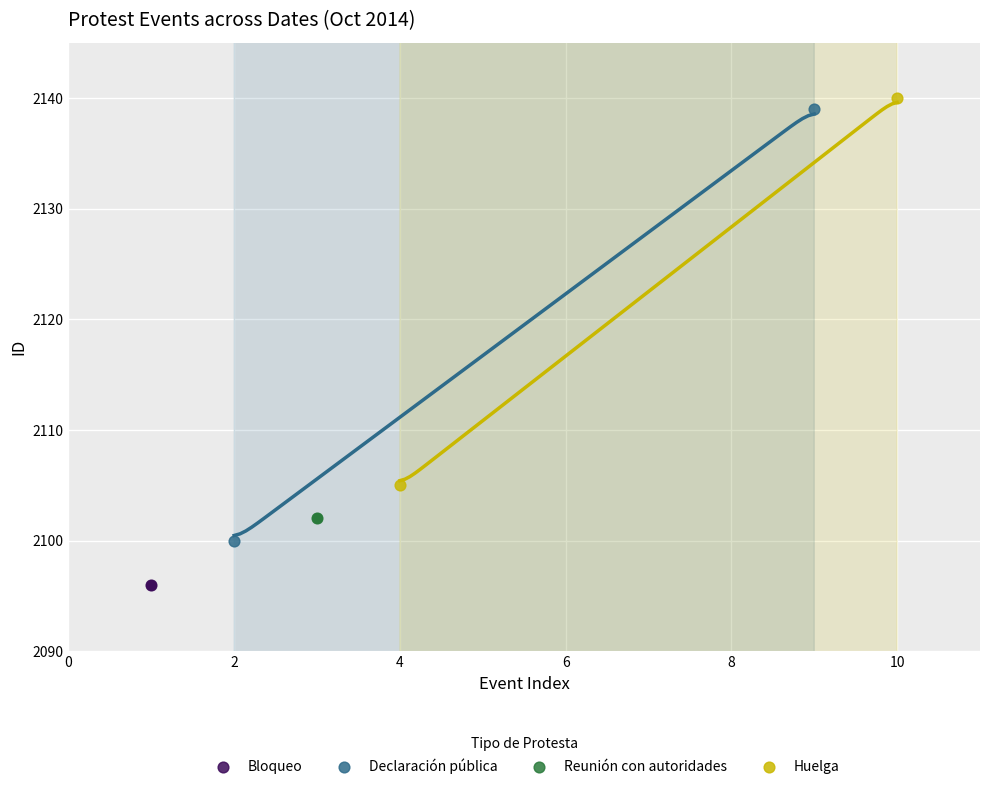

Which series contains the lowest Y value?

Bloqueo